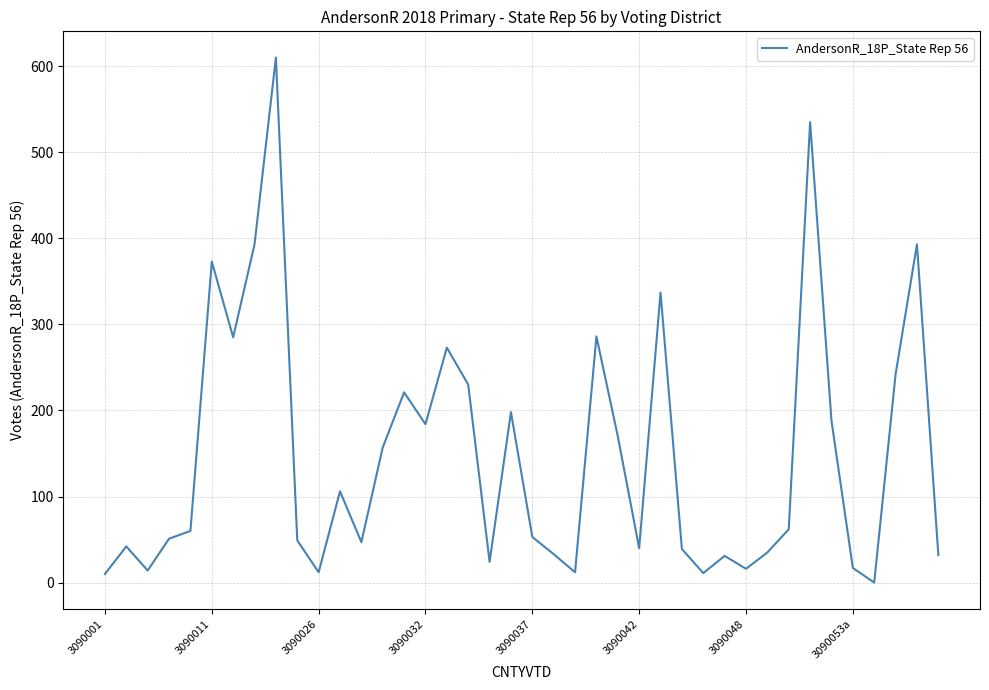

What is the maximum value shown in the chart?

610